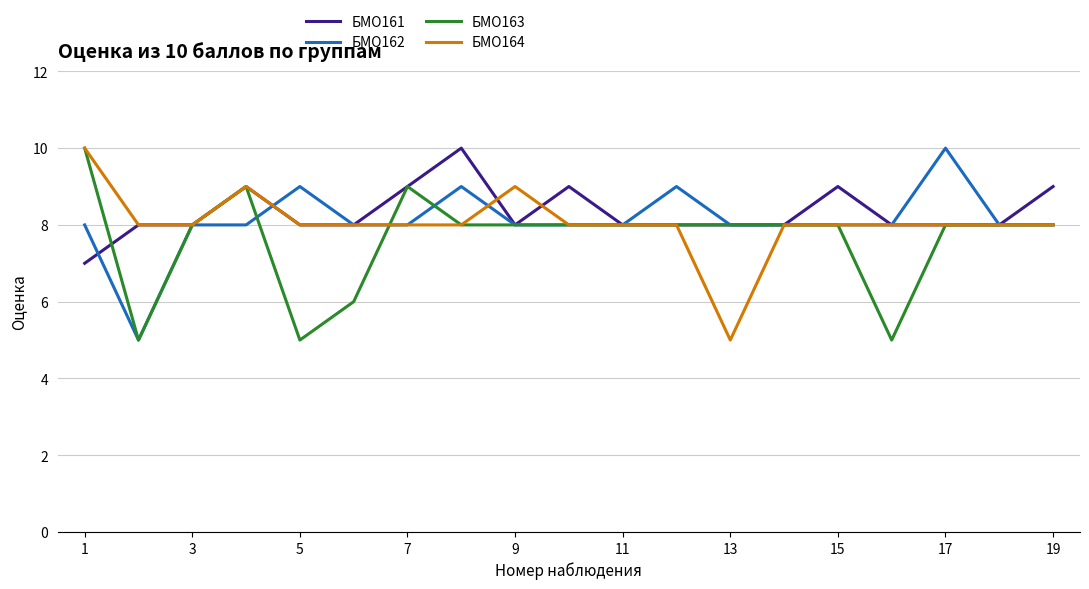

What is the highest value of the БМО161 series?

10